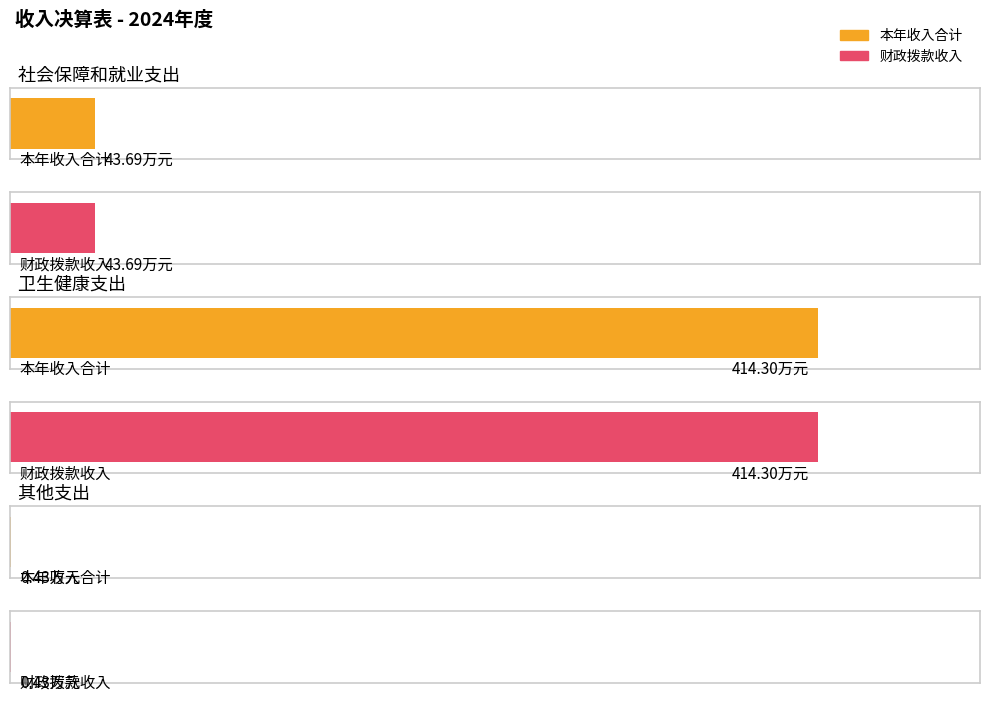

What is the total value across all series at 社会保障和就业支出?

87.4